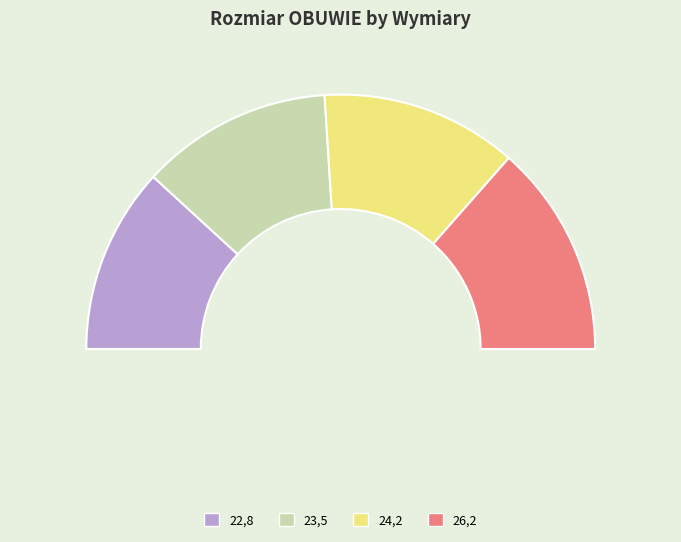

To the nearest percent, what is the difference between the largest and smallest slice percentages?

3%